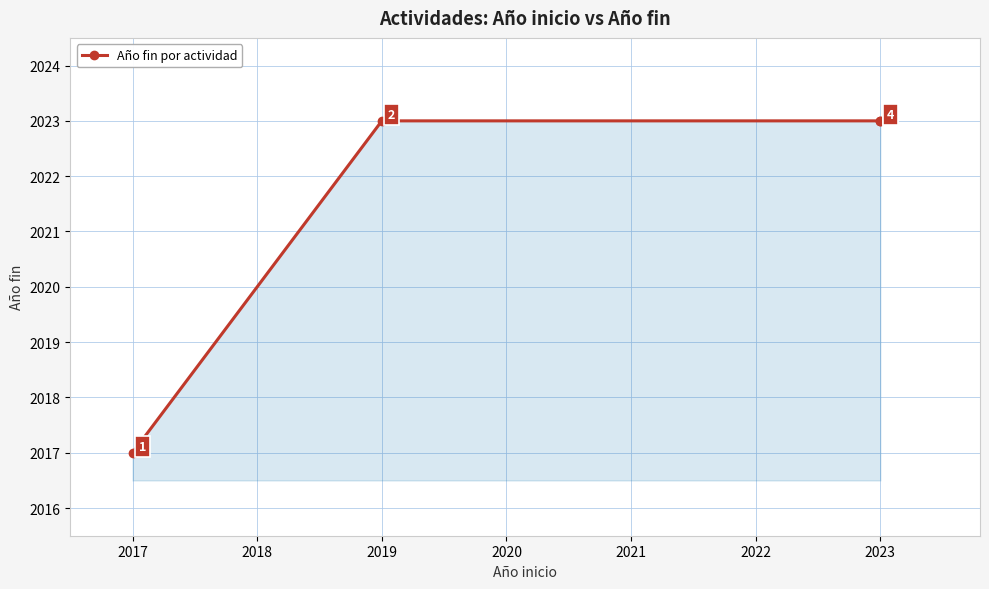

Does the chart have visible grid lines?

Yes